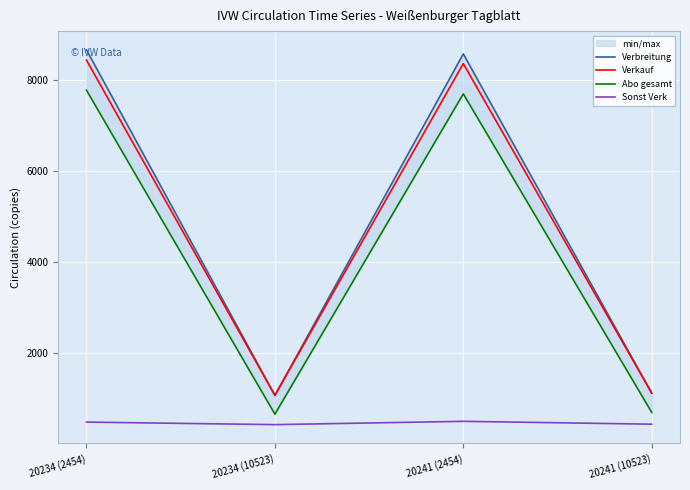

The Sonst Verk series shows 470 at 20234 (2454). True or false?

True